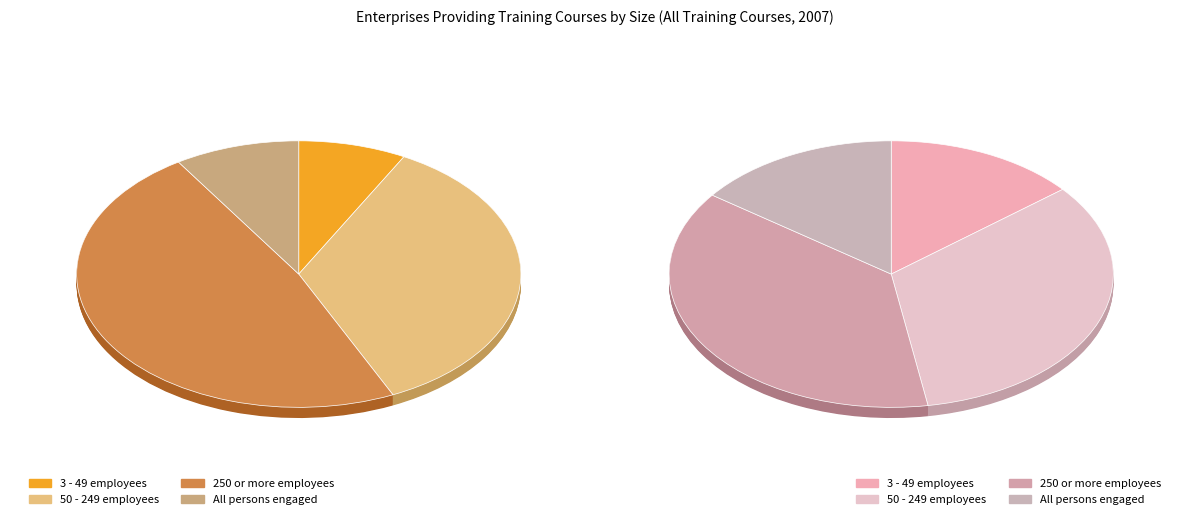

Count the number of slices in the pie.

4